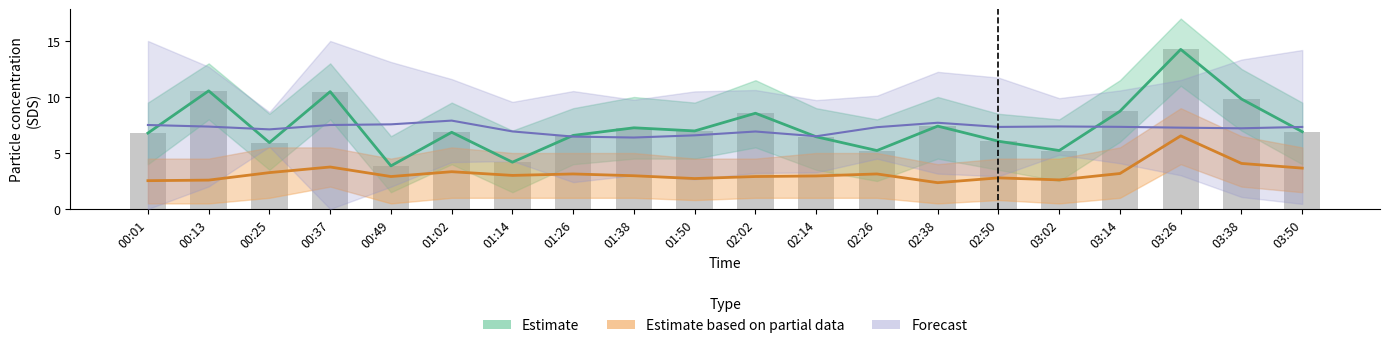

What is the label of the 6th bar from the right?

02:50